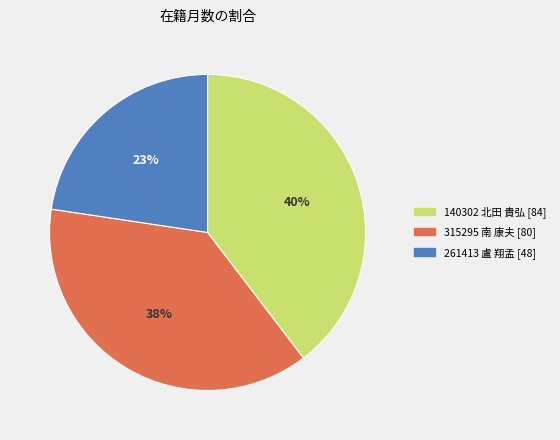

How many segments does this pie chart have?

3